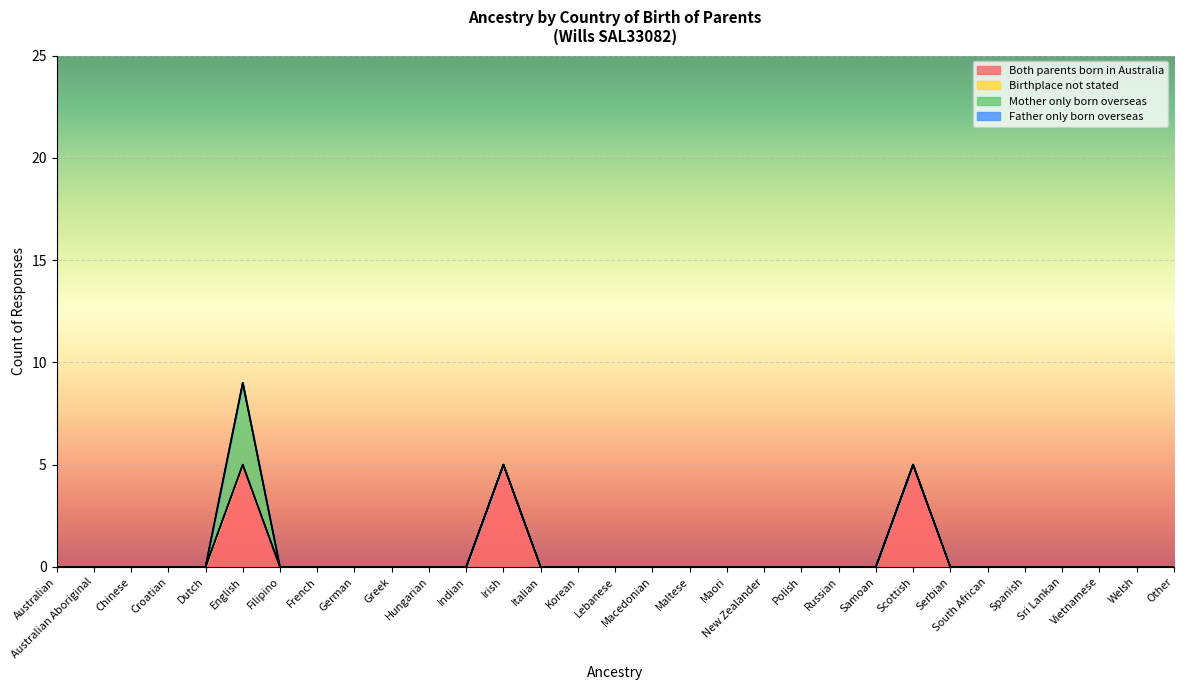

True or false: Both parents born in Australia and Mother only born overseas intersect in this chart.

False